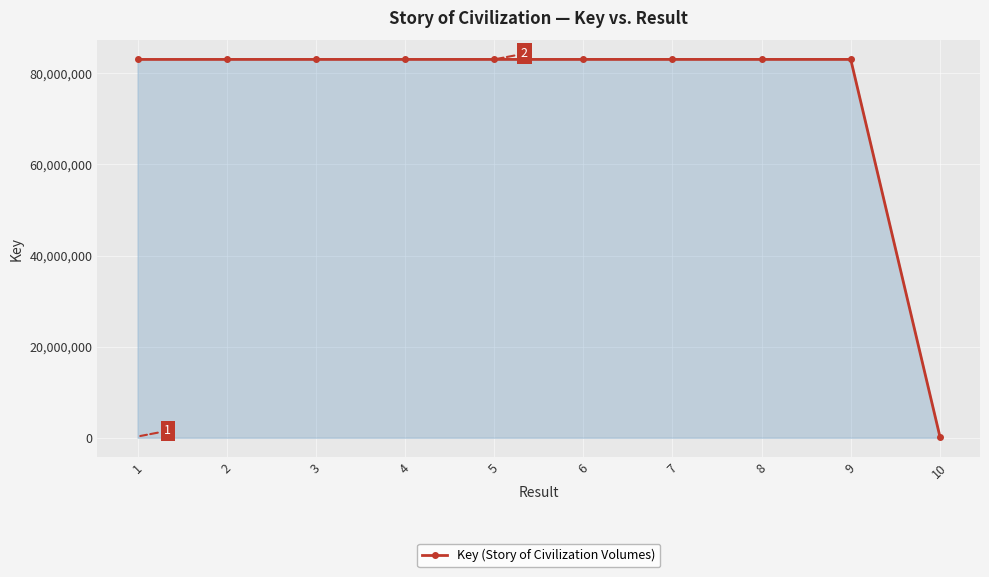

What is the sum of all values?

747669279